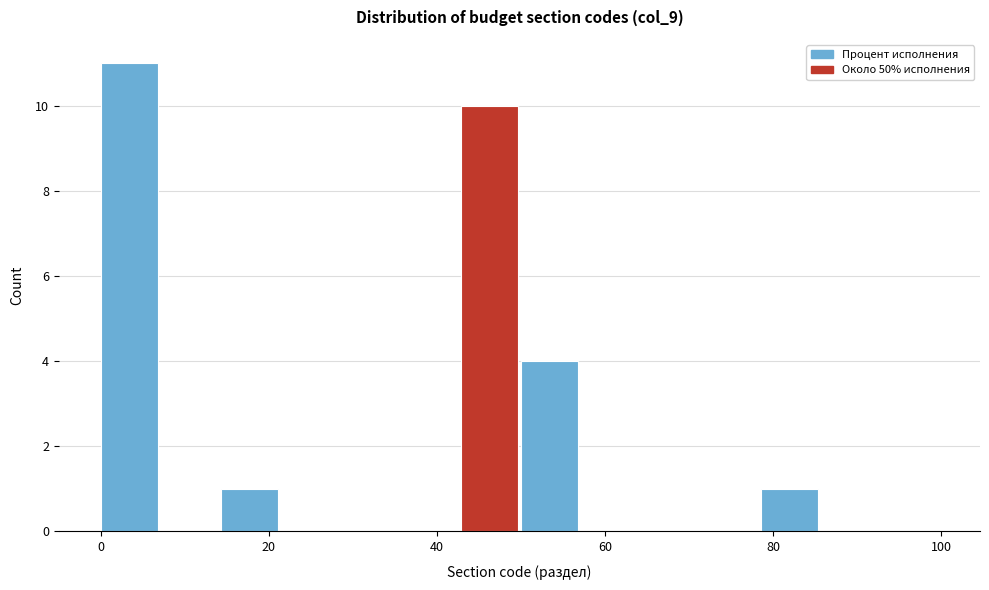

Around what value on the x-axis is the tallest bar? Give the approximate position of its centre, as read against the axis.

4